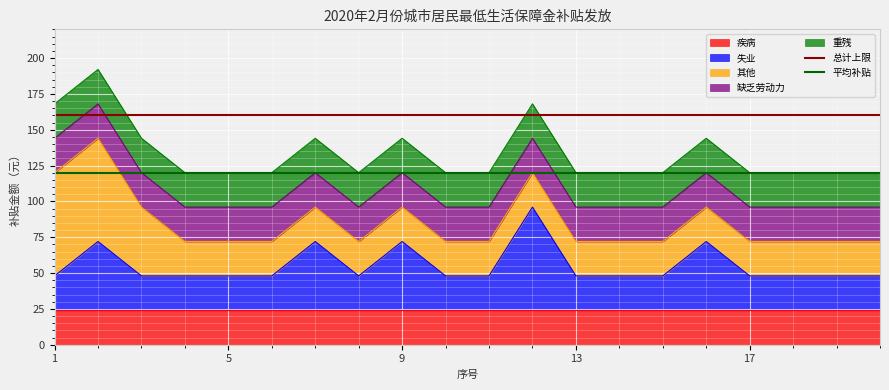

Which category has the lowest value in the 总计上限 series?

1